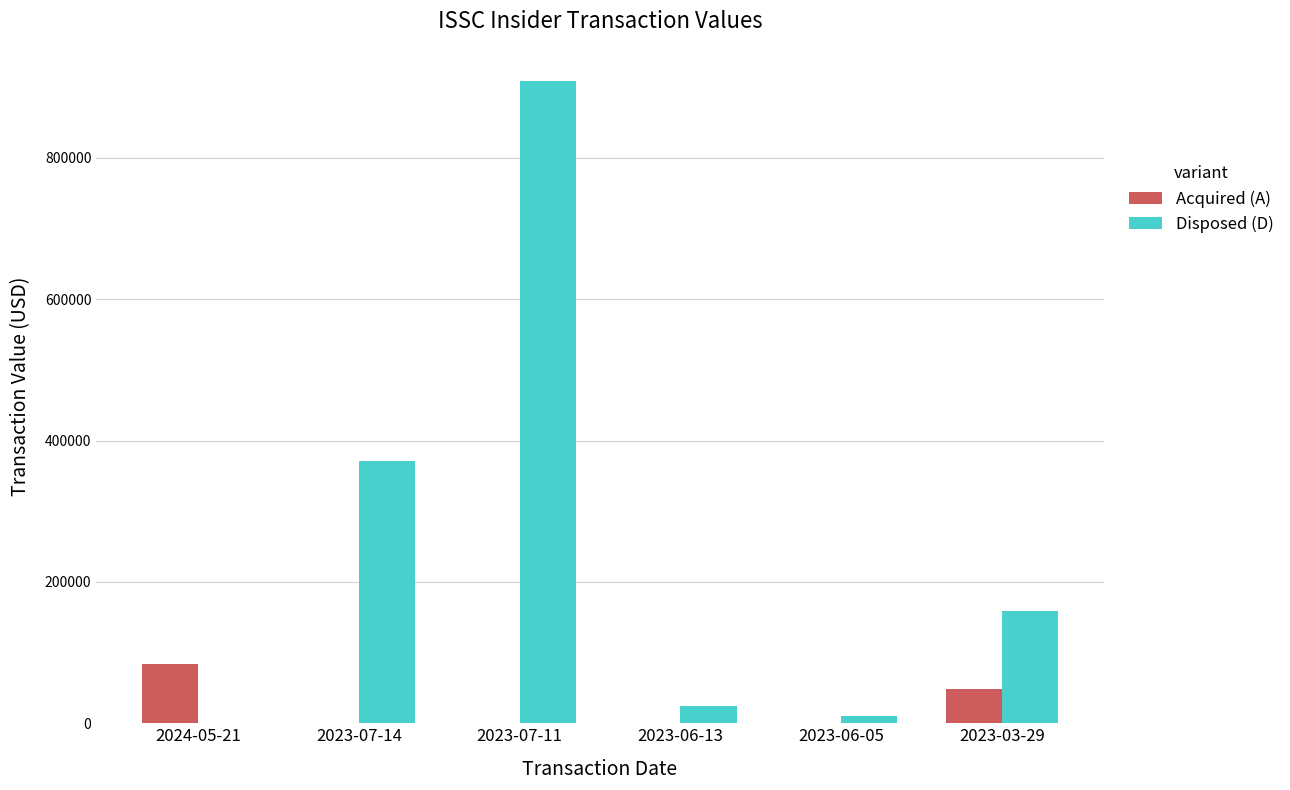

Between 2023-07-11 and 2023-06-05, which series saw the biggest shift?

Disposed (D)